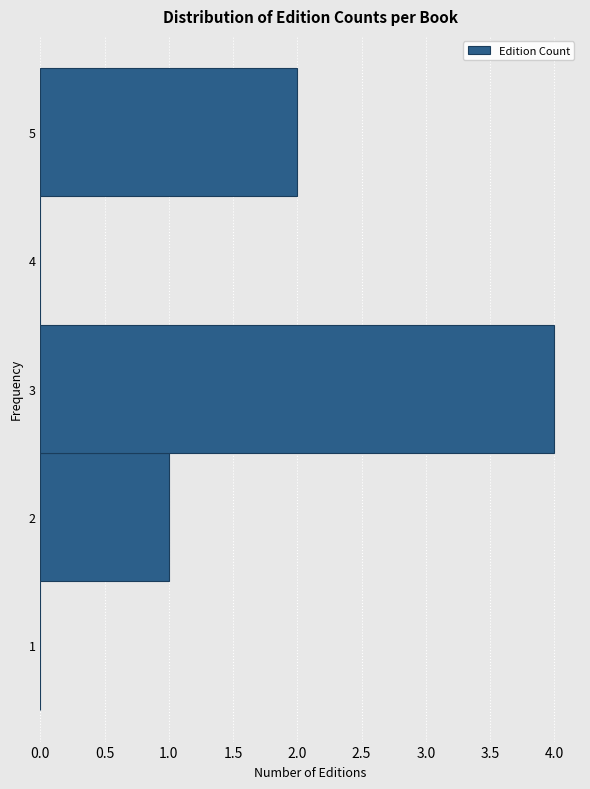

How long is the bar that spans 4.5 to 5.5 on the y-axis? The values are not printed on the chart, so give them approximately, as read against the axis.

2